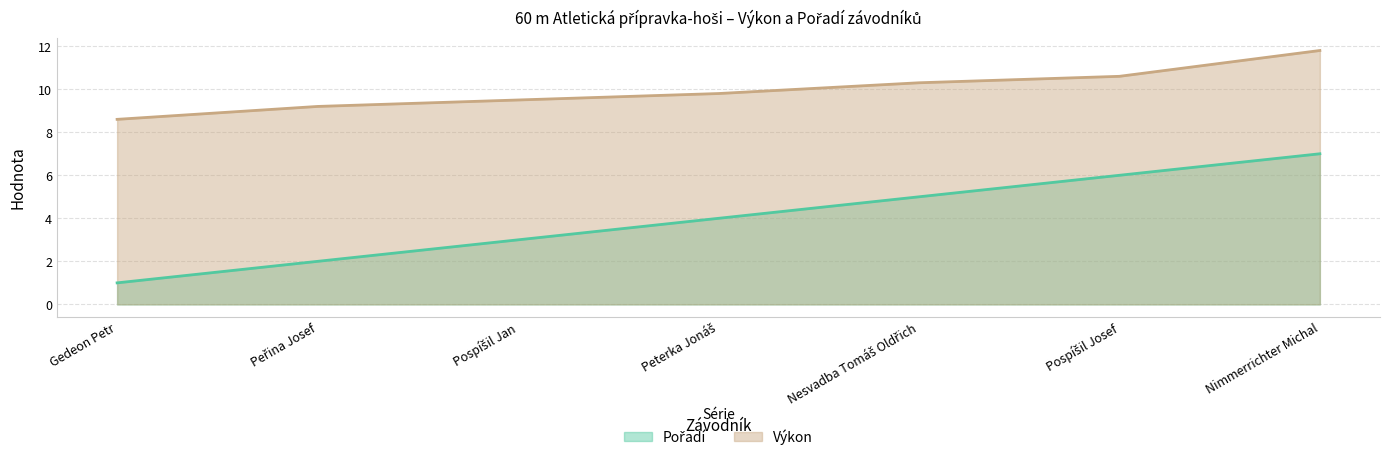

What is the difference between the Výkon values at Nimmerrichter Michal and Peterka Jonáš?

2.0